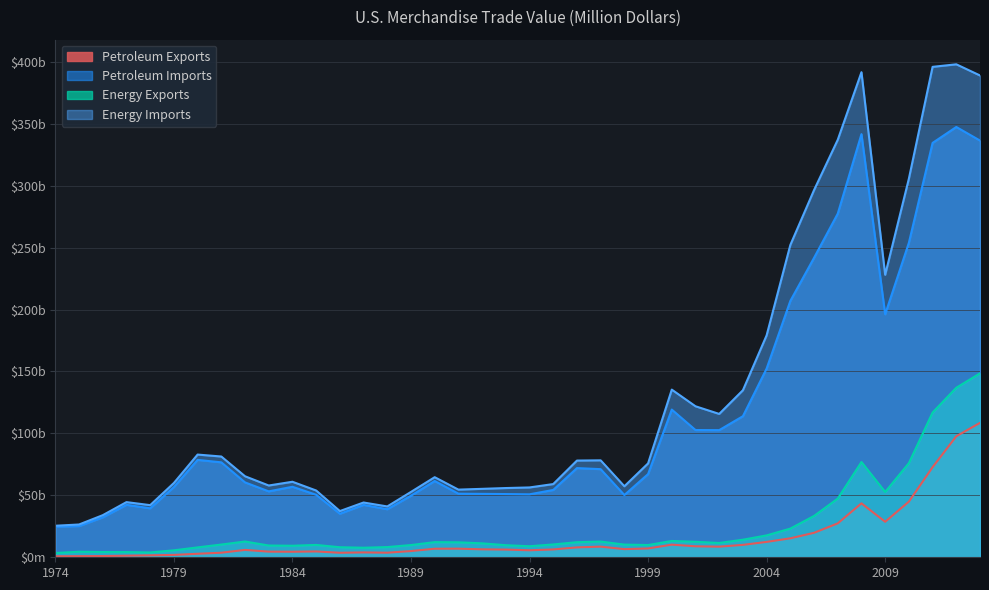

What is the approximate value of Petroleum Exports at 1976?

997.9